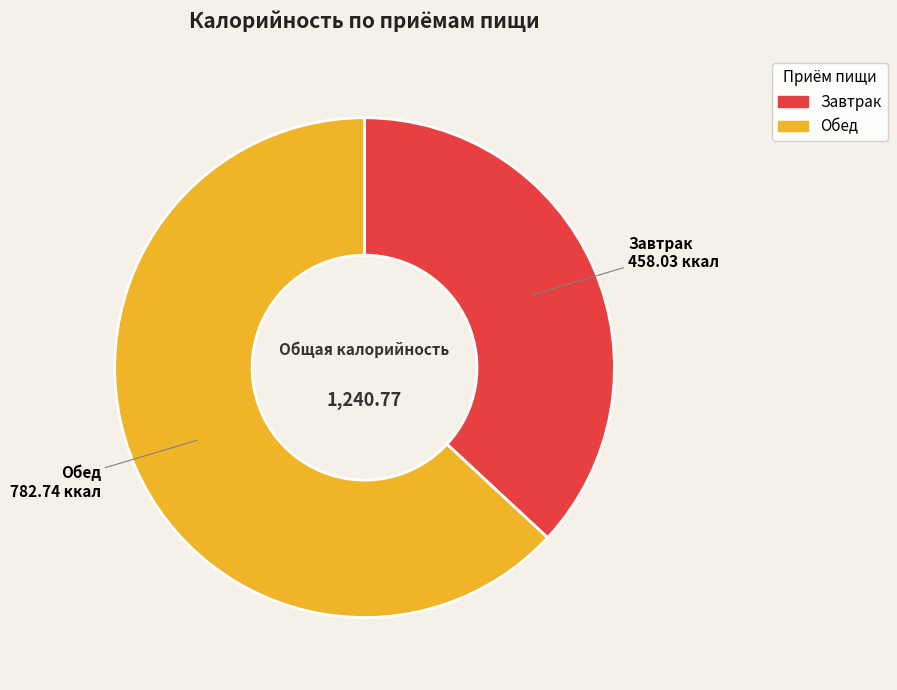

Does any single category account for the majority?

Yes